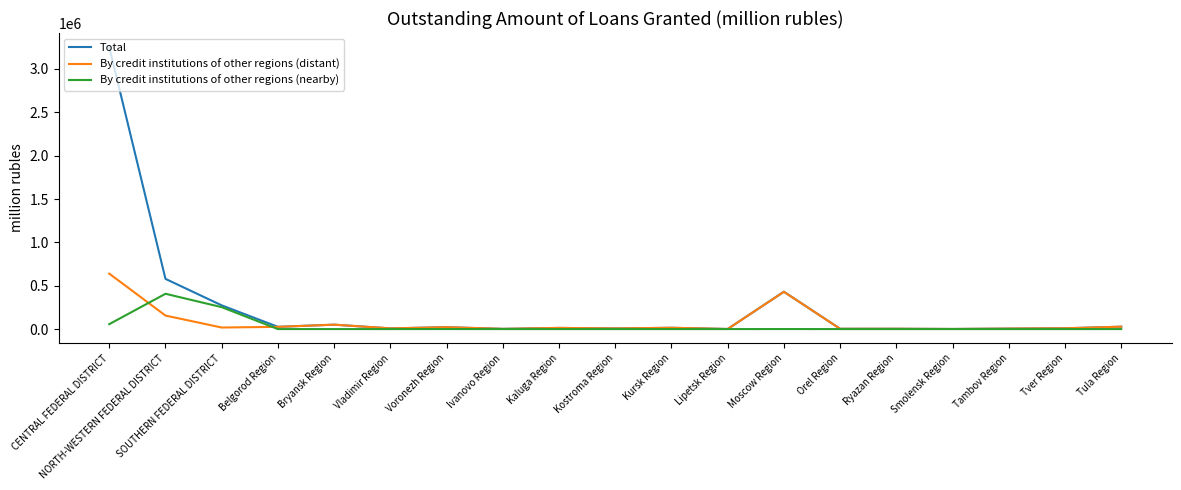

List the series in order of their overall mean, highest first.

Total, By credit institutions of other regions (distant), By credit institutions of other regions (nearby)